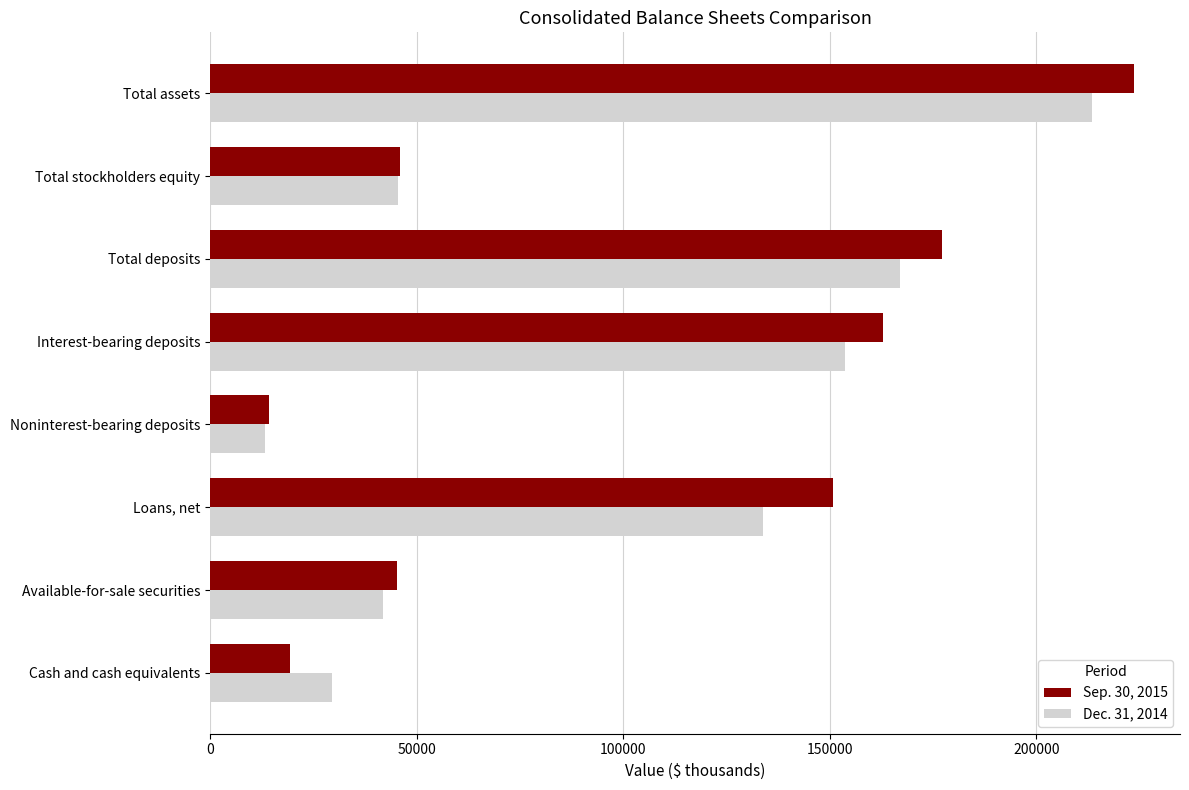

Which series has the largest total across all categories?

Sep. 30, 2015